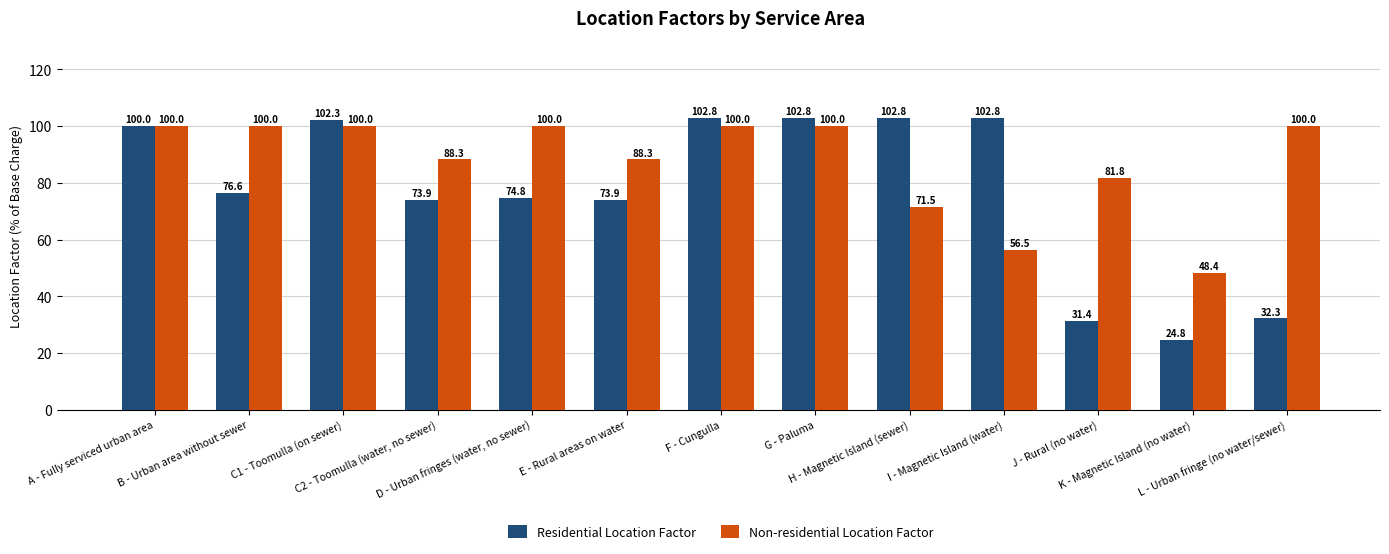

What is the total value across all series at C1 - Toomulla (on sewer)?

202.3